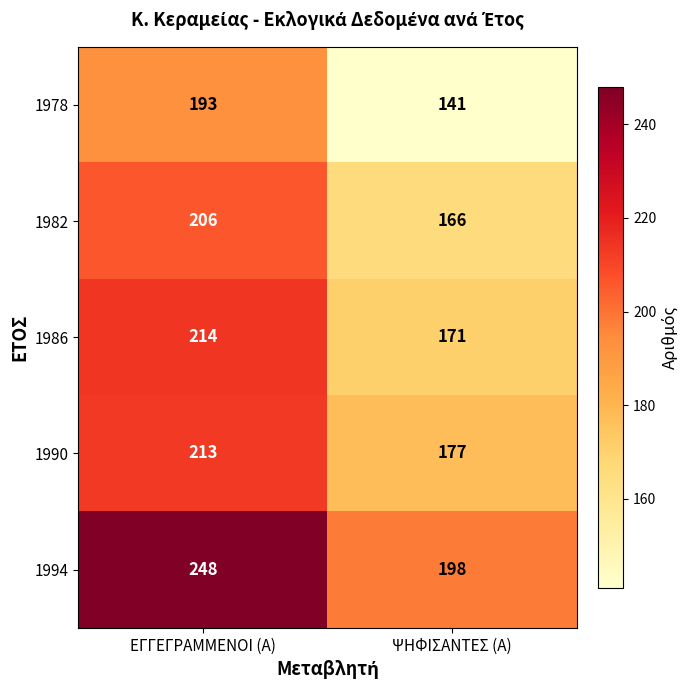

What is the spread (max minus min) of values at ΨΗΦΙΣΑΝΤΕΣ (Α)?

57